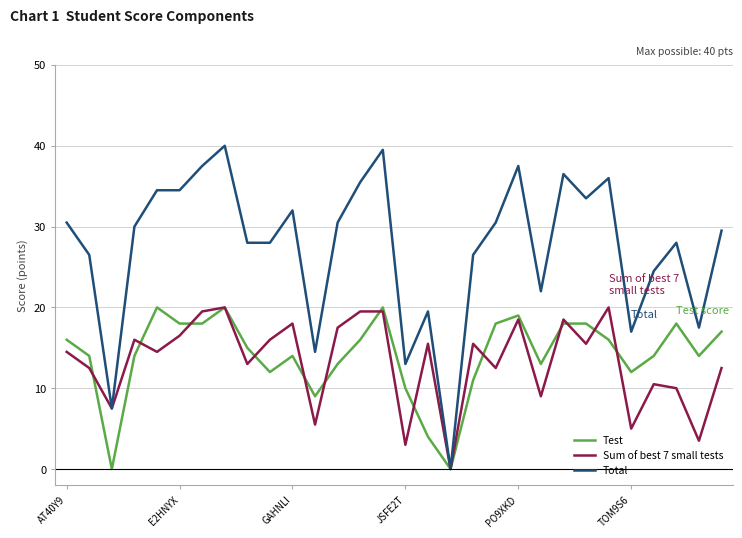

Which series has the largest total across all categories?

Total